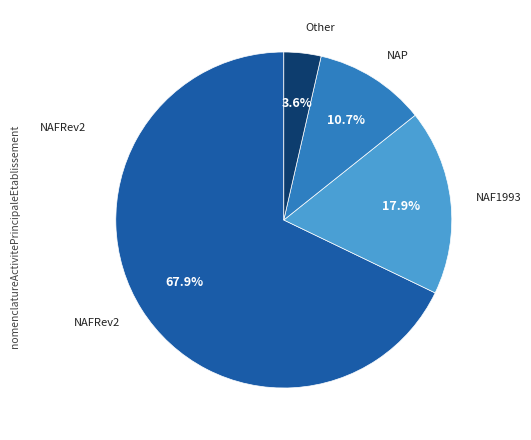

Is there a majority slice in this chart?

Yes